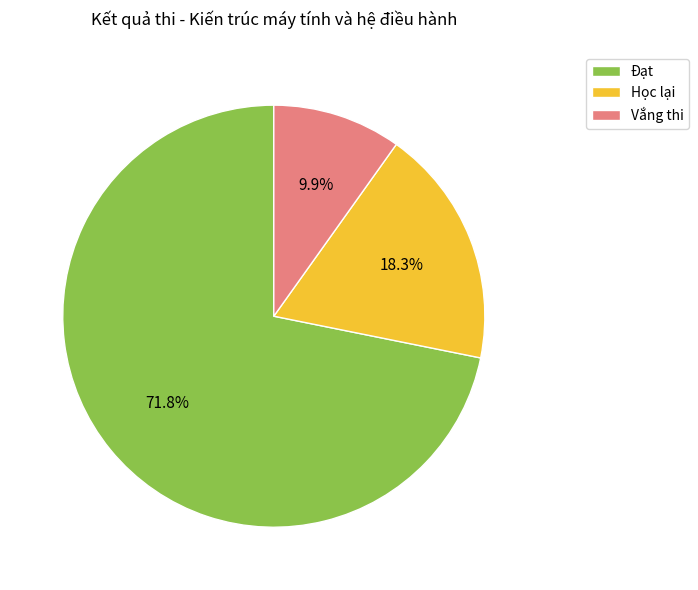

Is there any slice that represents more than half of the pie?

Yes